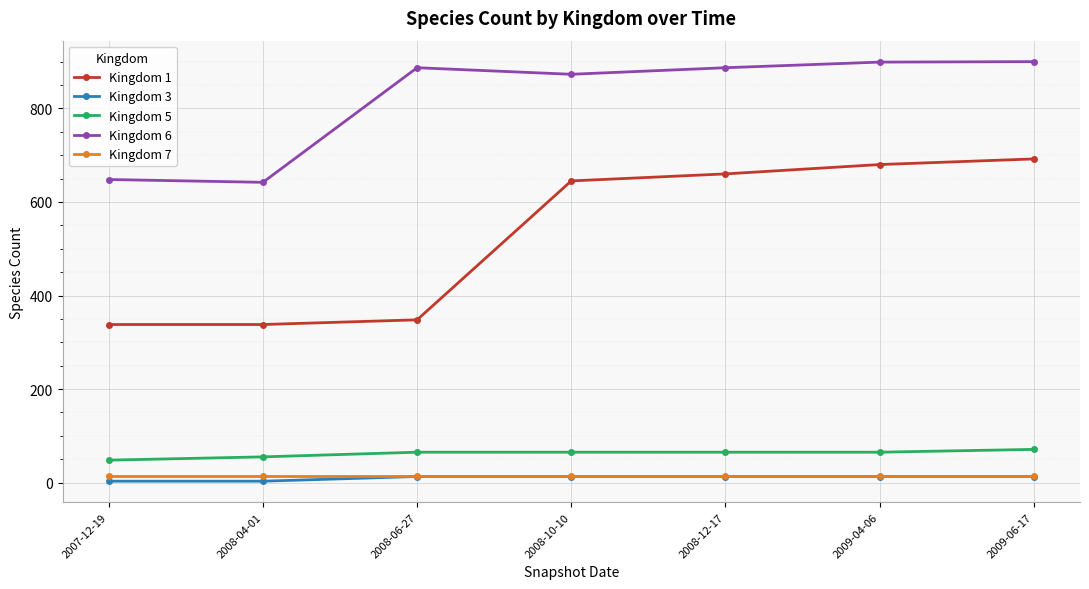

What are all the series names shown in the legend?

Kingdom 1, Kingdom 3, Kingdom 5, Kingdom 6, Kingdom 7